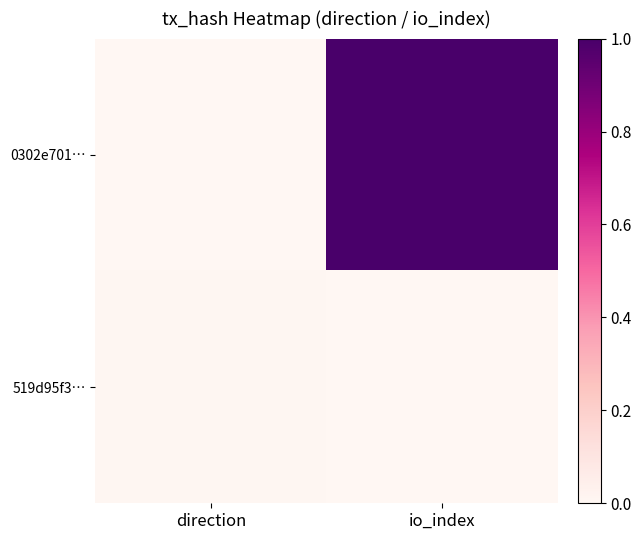

At how many categories does at least one series exceed 0?

2